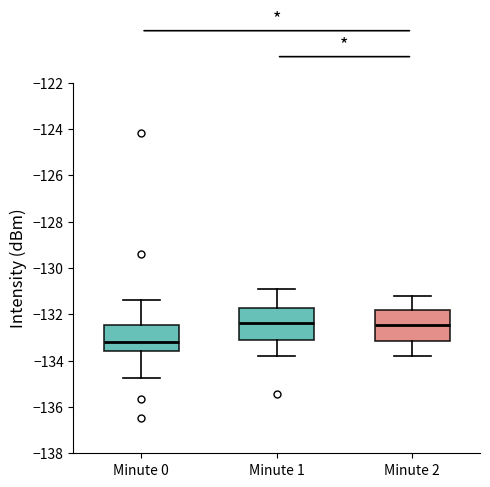

Reading left to right, read every box against the y-axis: the position of its median line, the range the box covers, and the ends of its whiskers. The values are not printed on the chart, so give them approximately, as read against the axis.

Minute 0: median -133.2, box -133.6 to -132.4, whiskers -134.8 to -131.4
Minute 1: median -132.4, box -133.0 to -131.8, whiskers -133.8 to -130.8
Minute 2: median -132.4, box -133.2 to -131.8, whiskers -133.8 to -131.2